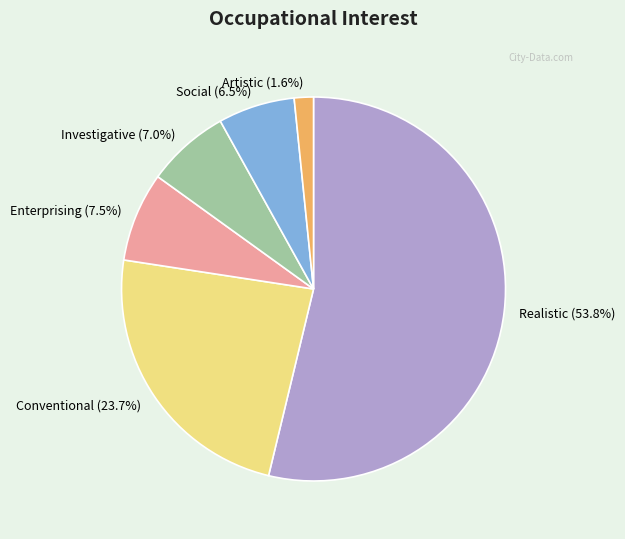

Count the number of slices in the pie.

6